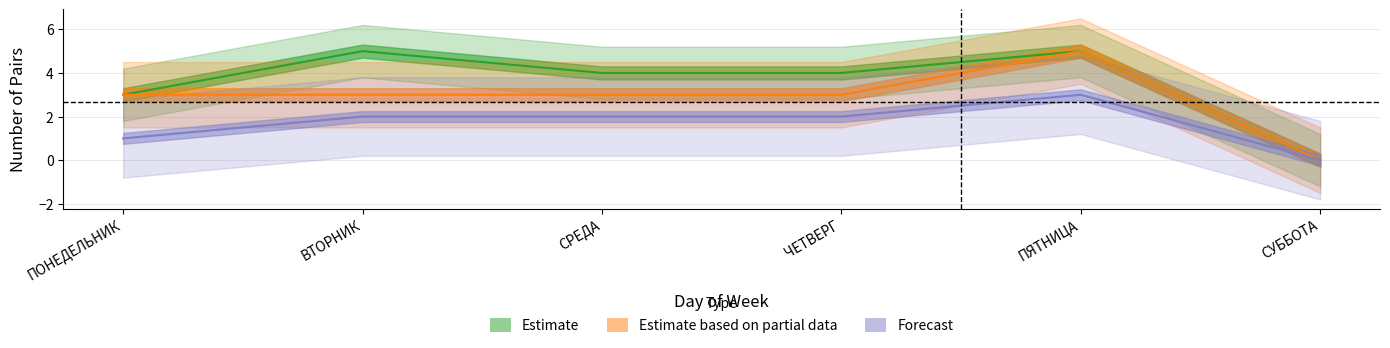

How many Estimate based on partial data values are between 3 and 4?

4